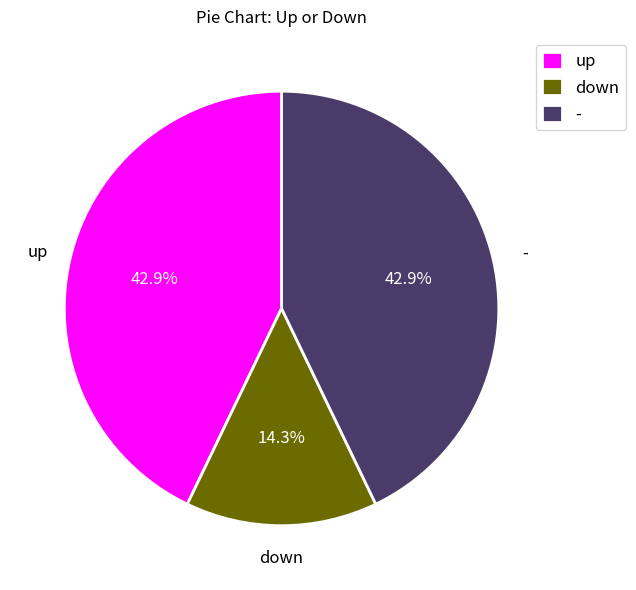

Is up the majority of the pie?

No